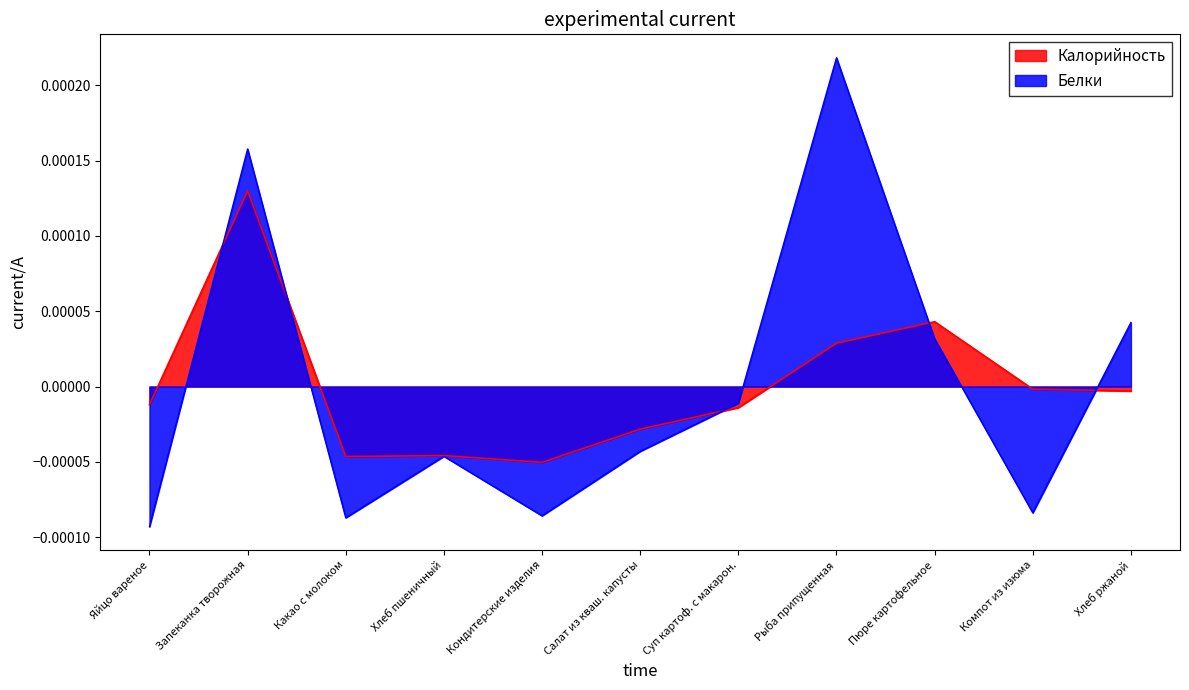

How many intersections are there between Калорийность and Белки?

5